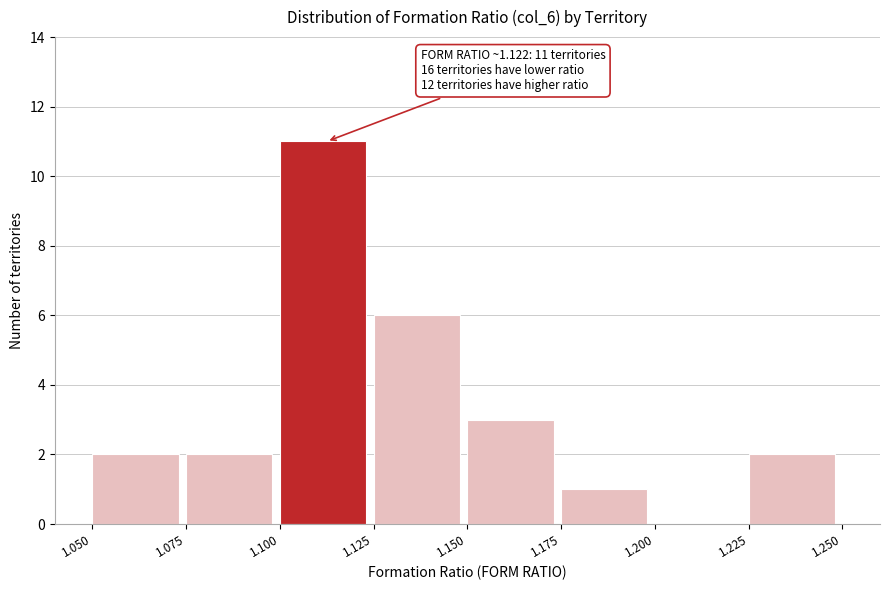

Over which range of the x-axis is the bar tallest?

1.100 to 1.125